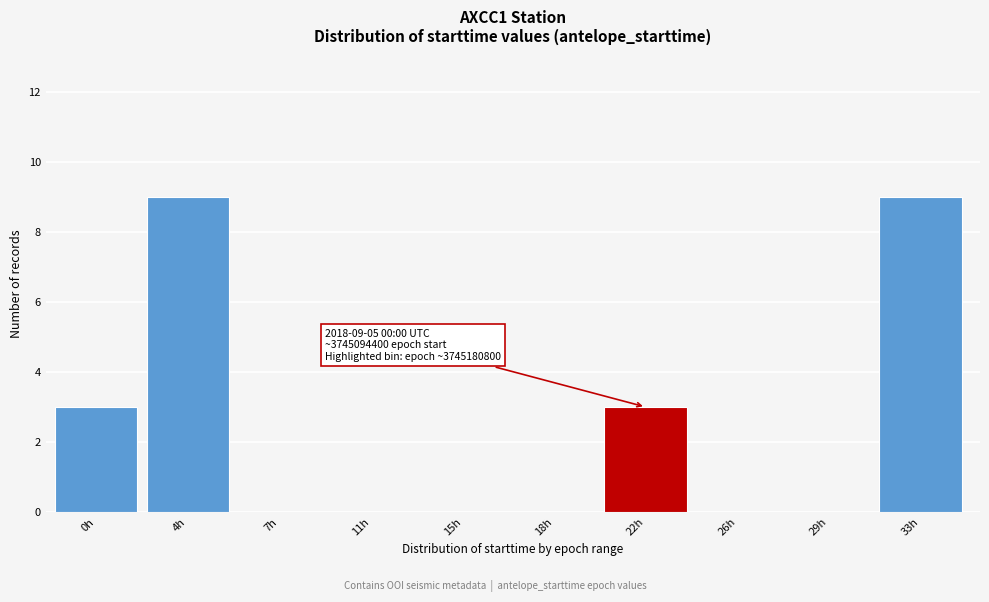

Reading left to right, list all the values displayed in this chart.

0h=3	4h=9	7h=0	11h=0	15h=0	18h=0	22h=3	26h=0	29h=0	33h=9